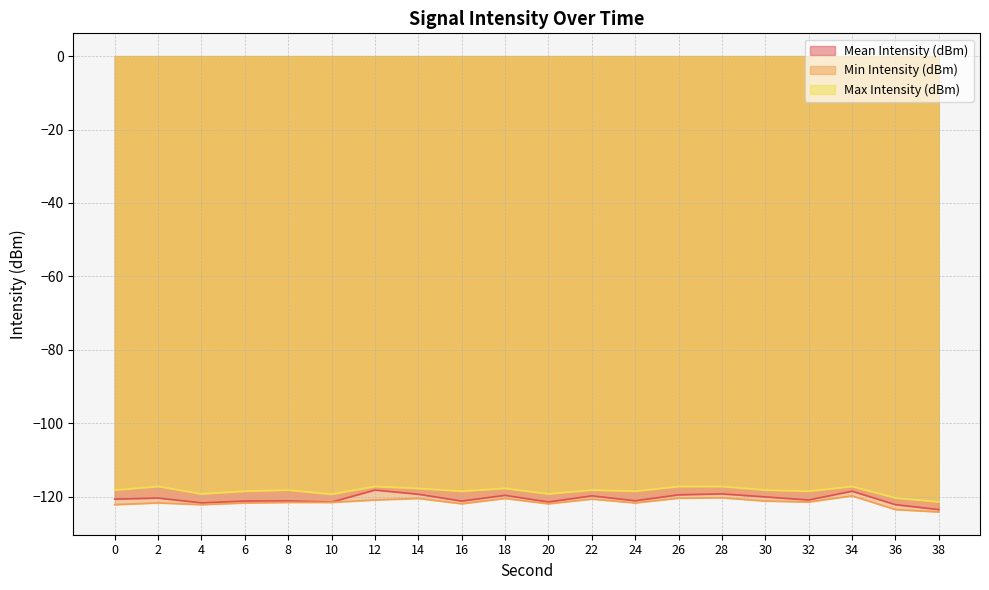

What are all the series names shown in the legend?

Mean Intensity (dBm), Min Intensity (dBm), Max Intensity (dBm)